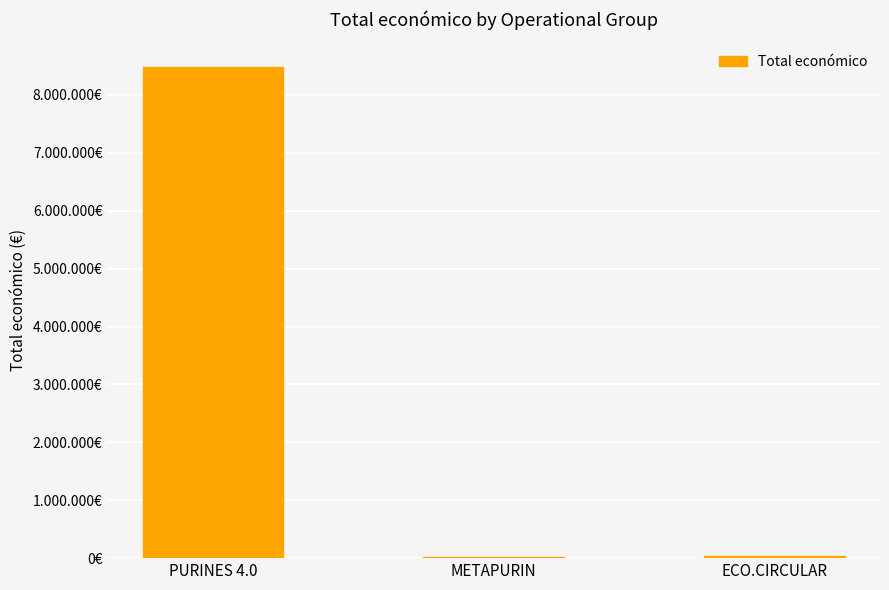

What is the difference between the maximum and minimum values?

8458004